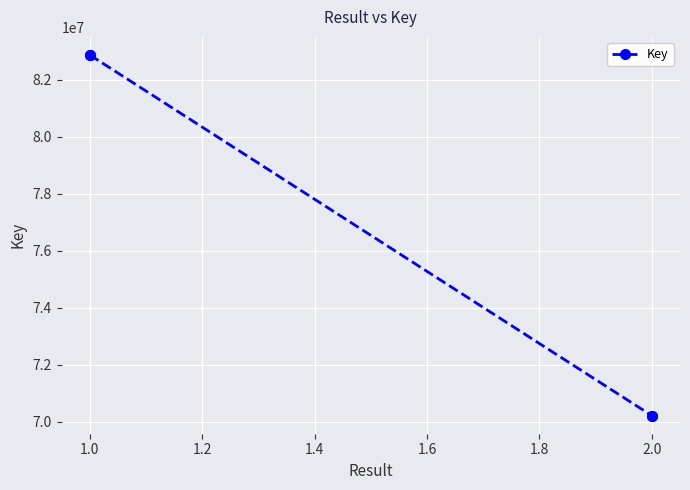

What is the difference between the maximum and minimum values?

12654920